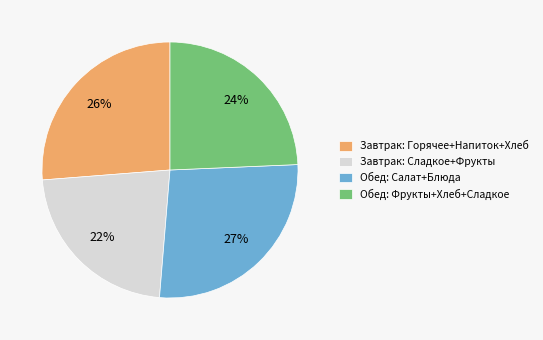

To the nearest percent, what is the difference between the largest and smallest slice percentages?

5%